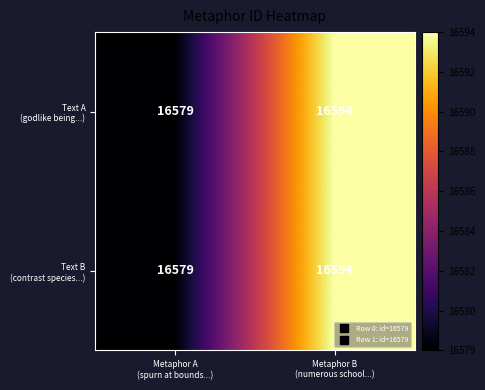

What is the greatest value displayed?

16594